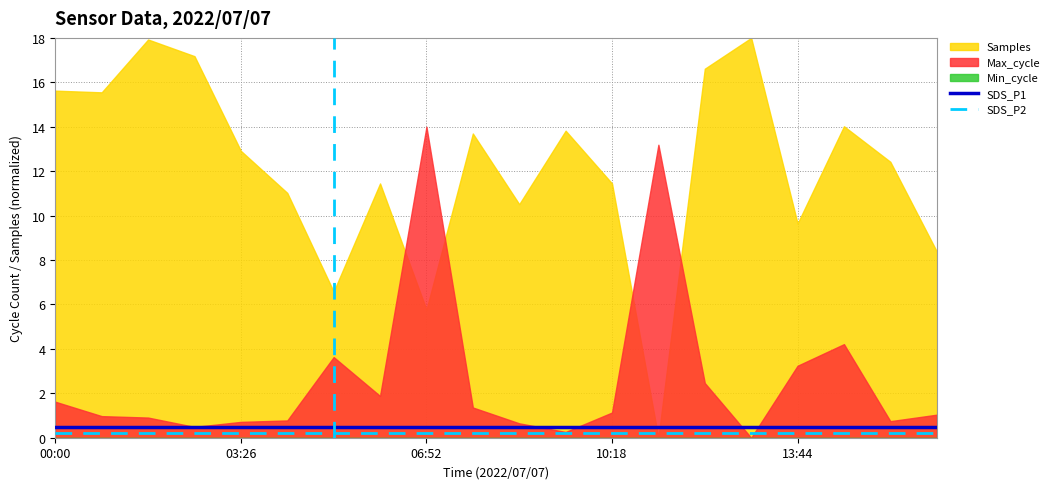

True or false: SDS_P2 and SDS_P1 cross at least once.

False